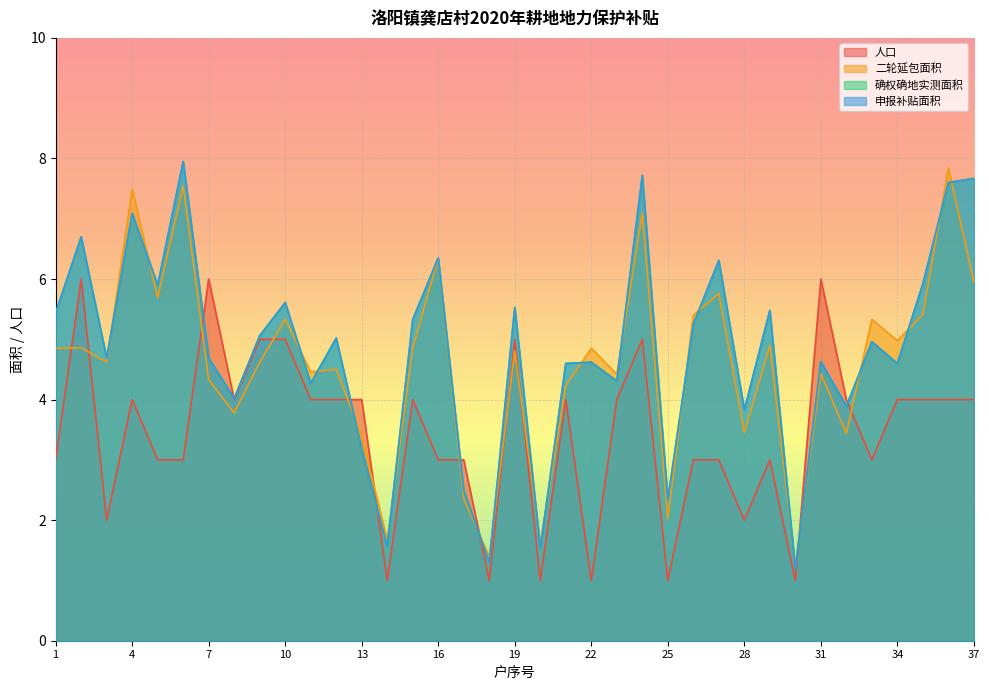

Reading left to right, list all the values displayed in this chart.

人口: 3.0	6.0	2.0	4.0	3.0	3.0	6.0	4.0	5.0	5.0	4.0	4.0	4.0	1.0	4.0	3.0	3.0	1.0	5.0	1.0	4.0	1.0	4.0	5.0	1.0	3.0	3.0	2.0	3.0	1.0	6.0	4.0	3.0	4.0	4.0	4.0	4.0
二轮延包面积: 4.8	4.9	4.6	7.5	5.7	7.5	4.3	3.8	4.6	5.3	4.5	4.5	3.4	1.7	4.9	6.3	2.4	1.4	4.8	1.6	4.2	4.8	4.4	7.1	2.0	5.4	5.8	3.5	4.9	1.2	4.4	3.4	5.3	5.0	5.4	7.8	6.0
确权确地实测面积: 5.4	6.7	4.7	7.1	5.9	8.0	4.7	4.0	5.1	5.6	4.3	5.0	3.2	1.6	5.3	6.3	2.5	1.3	5.5	1.5	4.6	4.6	4.3	7.7	2.3	5.2	6.3	3.8	5.5	1.2	4.6	3.9	5.0	4.6	5.9	7.6	7.7
申报补贴面积: 5.4	6.7	4.7	7.1	5.9	8.0	4.7	4.0	5.1	5.6	4.3	5.0	3.2	1.6	5.3	6.3	2.5	1.3	5.5	1.5	4.6	4.6	4.3	7.7	2.3	5.2	6.3	3.8	5.5	1.2	4.6	3.9	5.0	4.6	5.9	7.6	7.7